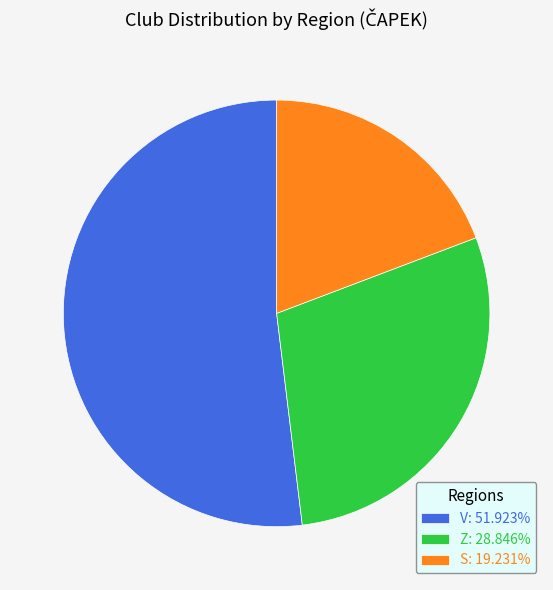

Which slice is the smallest?

S